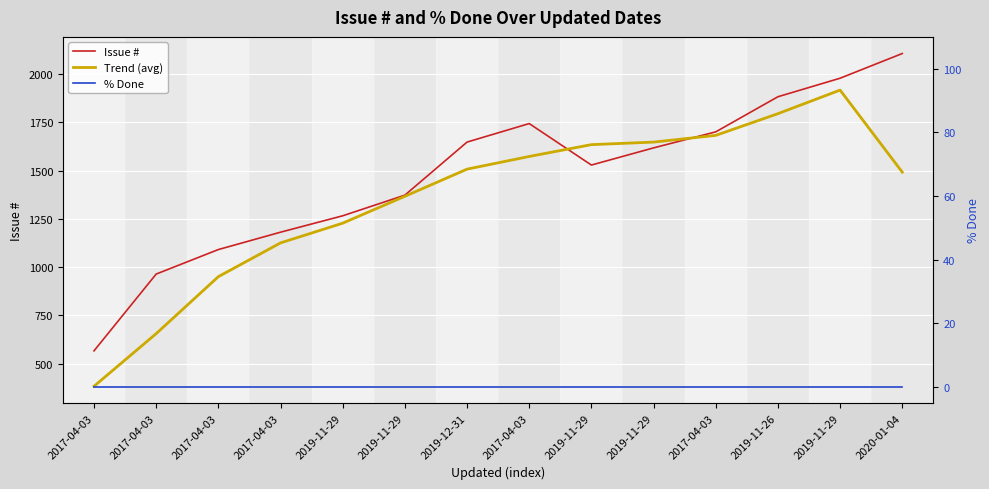

Reading left to right, extract all data points from this chart.

Issue #: 2017-04-03=566.0	2017-04-03=964.0	2017-04-03=1091.0	2017-04-03=1181.0	2019-11-29=1266.0	2019-11-29=1373.0	2019-12-31=1648.0	2017-04-03=1744.0	2019-11-29=1529.0	2019-11-29=1618.0	2017-04-03=1701.0	2019-11-26=1883.0	2019-11-29=1979.0	2020-01-04=2107.0
Trend (avg): 2017-04-03=382.5	2017-04-03=655.2	2017-04-03=950.5	2017-04-03=1125.5	2019-11-29=1227.8	2019-11-29=1367.0	2019-12-31=1507.8	2017-04-03=1573.5	2019-11-29=1634.8	2019-11-29=1648.0	2017-04-03=1682.8	2019-11-26=1795.2	2019-11-29=1917.5	2020-01-04=1492.2
% Done: 2017-04-03=0.0	2017-04-03=0.0	2017-04-03=0.0	2017-04-03=0.0	2019-11-29=0.0	2019-11-29=0.0	2019-12-31=0.0	2017-04-03=0.0	2019-11-29=0.0	2019-11-29=0.0	2017-04-03=0.0	2019-11-26=0.0	2019-11-29=0.0	2020-01-04=0.0